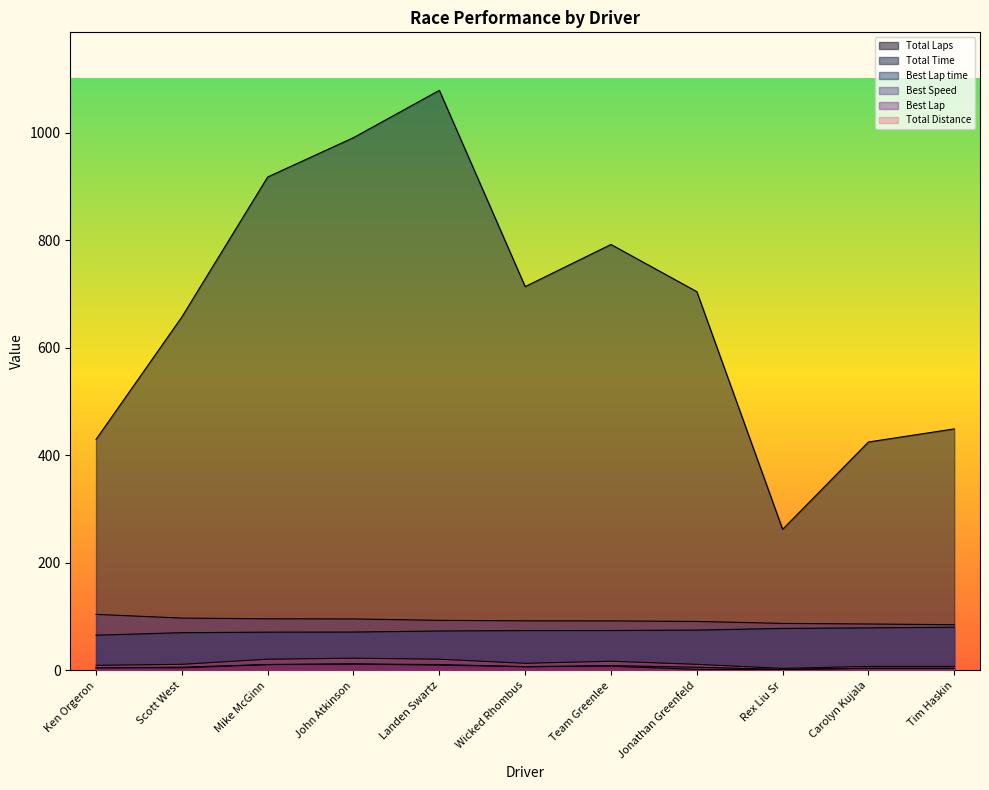

What value does the Total Time series have at John Atkinson?

990.5